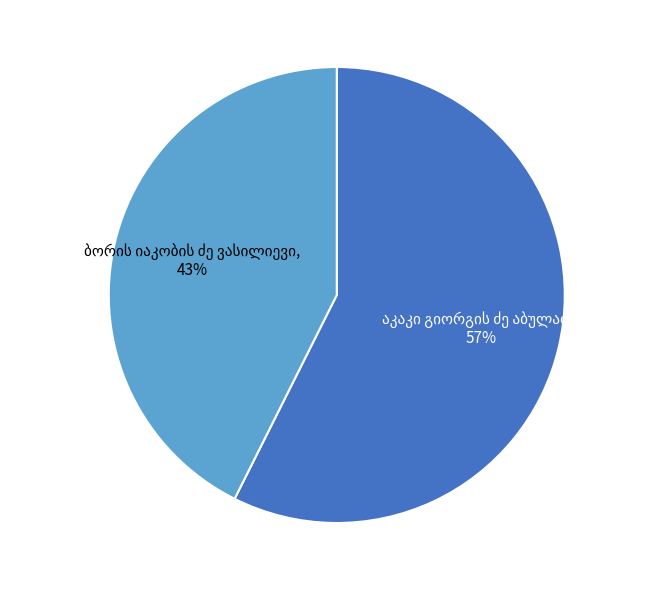

Is there a majority slice in this chart?

Yes